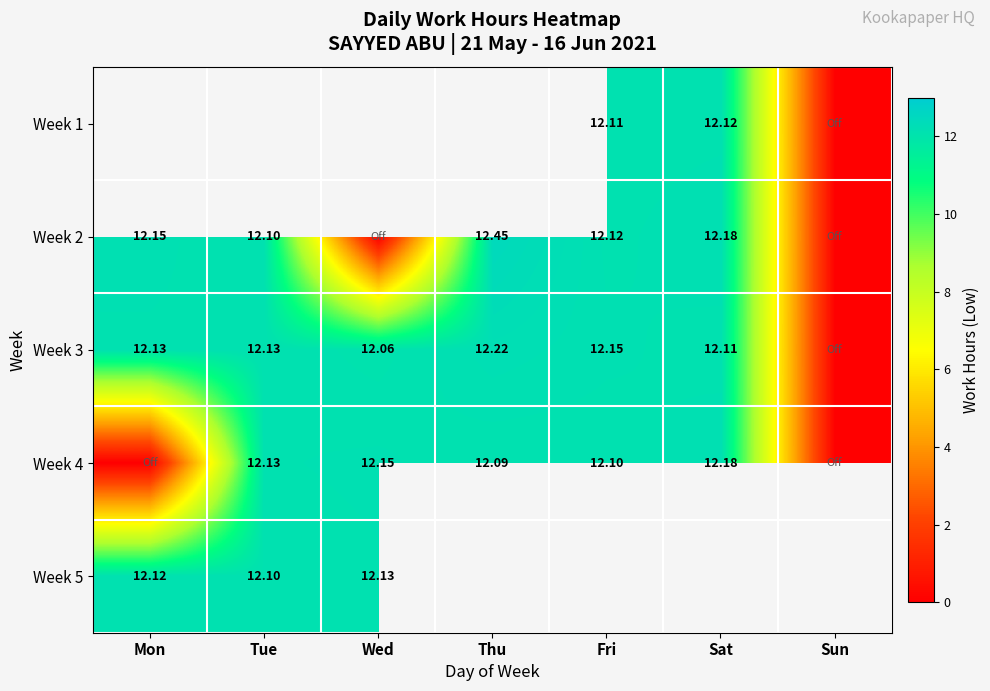

Between Mon and Tue, which series saw the biggest shift?

Week 4